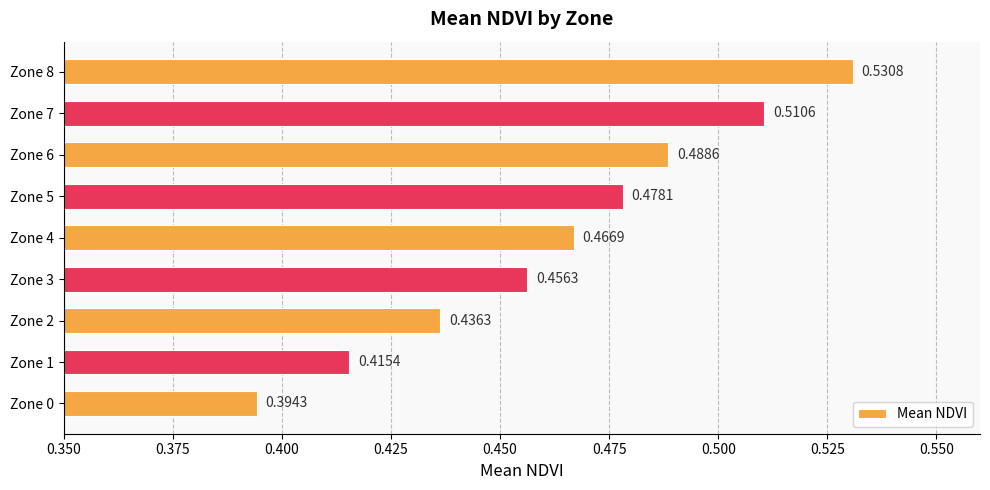

What is the sum of all values?

4.2